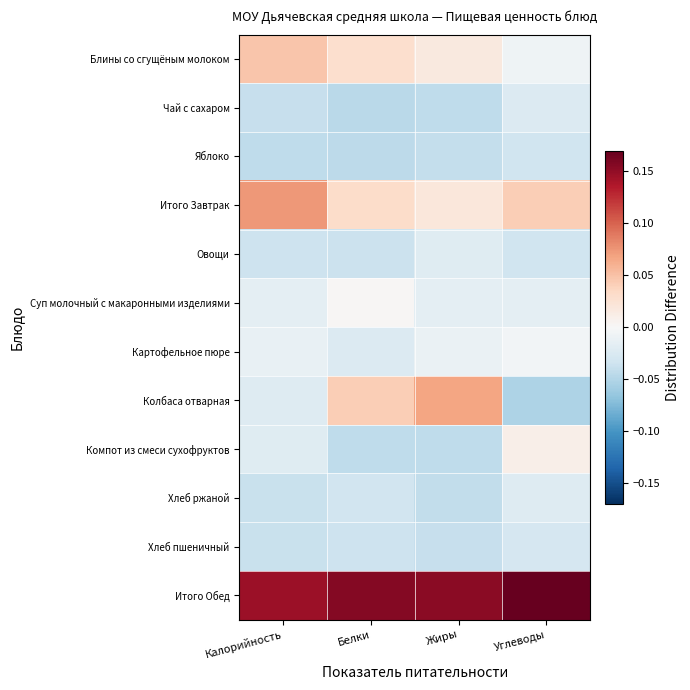

Which series has the widest spread of values?

Колбаса отварная